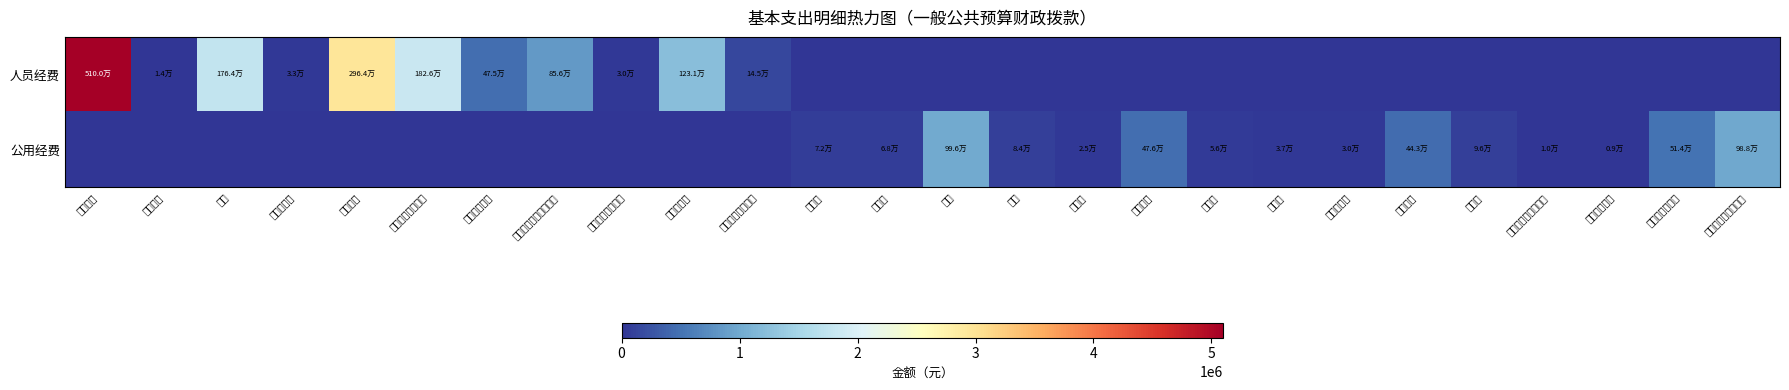

Reading right to left, what are all the values shown in this chart?

人员经费: 其他商品和服务支出=0.0	税金及附加费用=0.0	其他交通费用=0.0	公务用车运行维护费=0.0	福利费=0.0	工会经费=0.0	委托业务费=0.0	培训费=0.0	租赁费=0.0	维修护费=0.0	差旅费=0.0	电费=0.0	水费=0.0	印刷费=0.0	办公费=0.0	对个人和家庭补助=145433.0	住房公积金=1230703.0	其他社会保障缴费=29565.3	职工基本医疗保险缴费=856081.5	职业年金缴费=475071.6	基本养老保险缴费=1825663.4	绩效工资=2964327.0	伙食补助费=33402.0	奖金=1763633.0	津贴补贴=13530.0	基本工资=5100201.5
公用经费: 其他商品和服务支出=988069.8	税金及附加费用=513885.0	其他交通费用=9365.0	公务用车运行维护费=10123.1	福利费=95944.0	工会经费=442585.8	委托业务费=30000.0	培训费=37180.0	租赁费=55843.2	维修护费=476273.0	差旅费=25258.0	电费=83842.7	水费=996368.7	印刷费=68147.0	办公费=72064.0	对个人和家庭补助=0.0	住房公积金=0.0	其他社会保障缴费=0.0	职工基本医疗保险缴费=0.0	职业年金缴费=0.0	基本养老保险缴费=0.0	绩效工资=0.0	伙食补助费=0.0	奖金=0.0	津贴补贴=0.0	基本工资=0.0